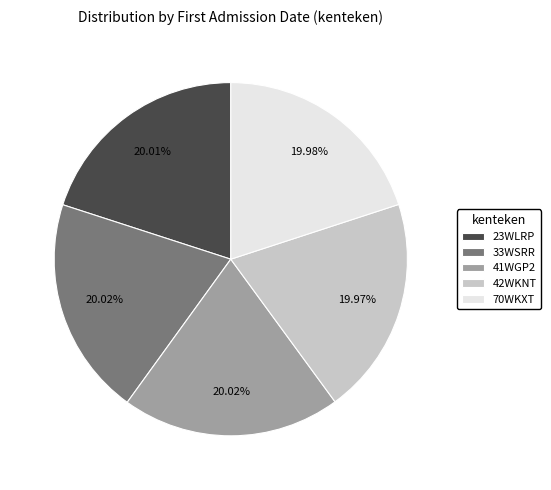

To the nearest percent, what percentage of the pie is 23WLRP?

20%